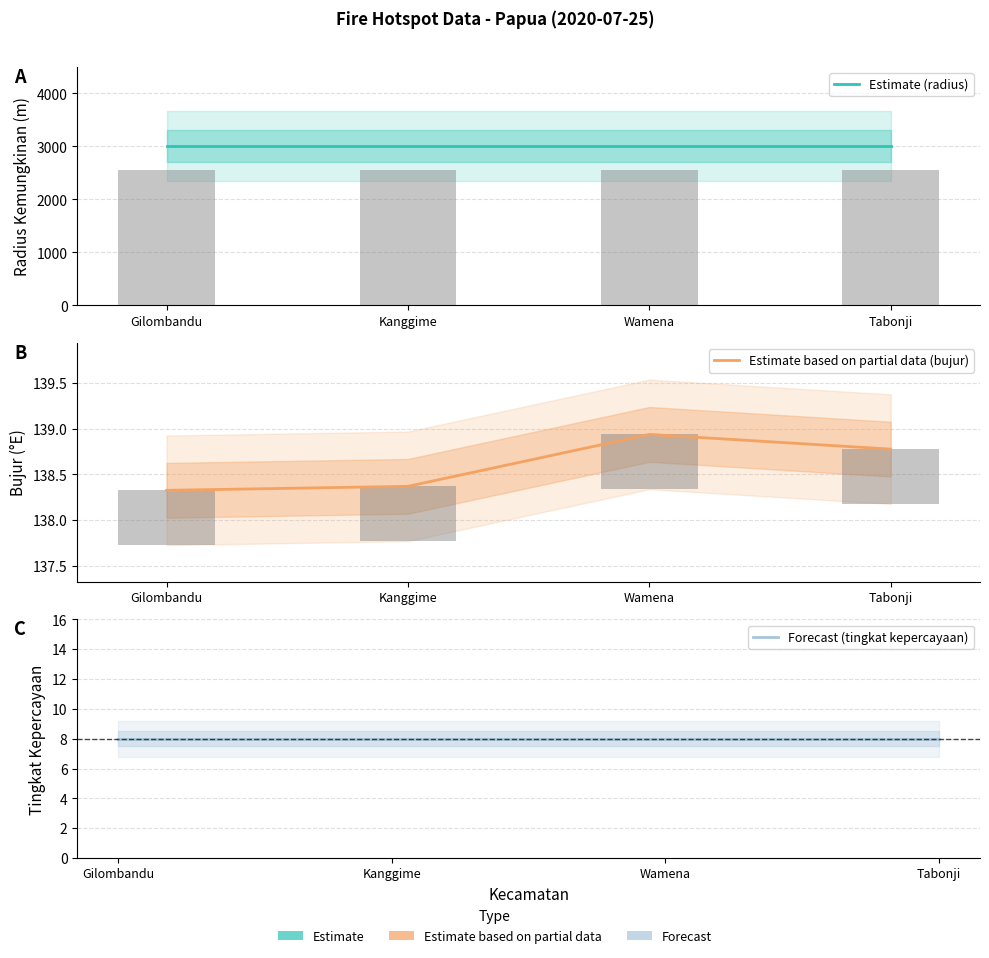

Reading left to right, transcribe all the data shown in this chart.

Estimate (radius): 3000.0	3000.0	3000.0	3000.0
Estimate based on partial data (bujur): 138.3	138.4	138.9	138.8
Forecast (tingkat kepercayaan): 8.0	8.0	8.0	8.0